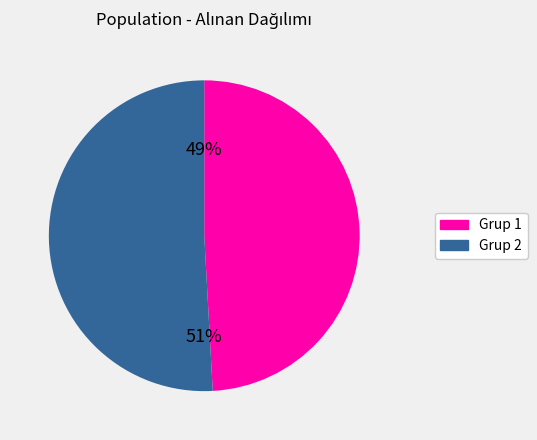

To the nearest percent, what is the average slice percentage?

50%